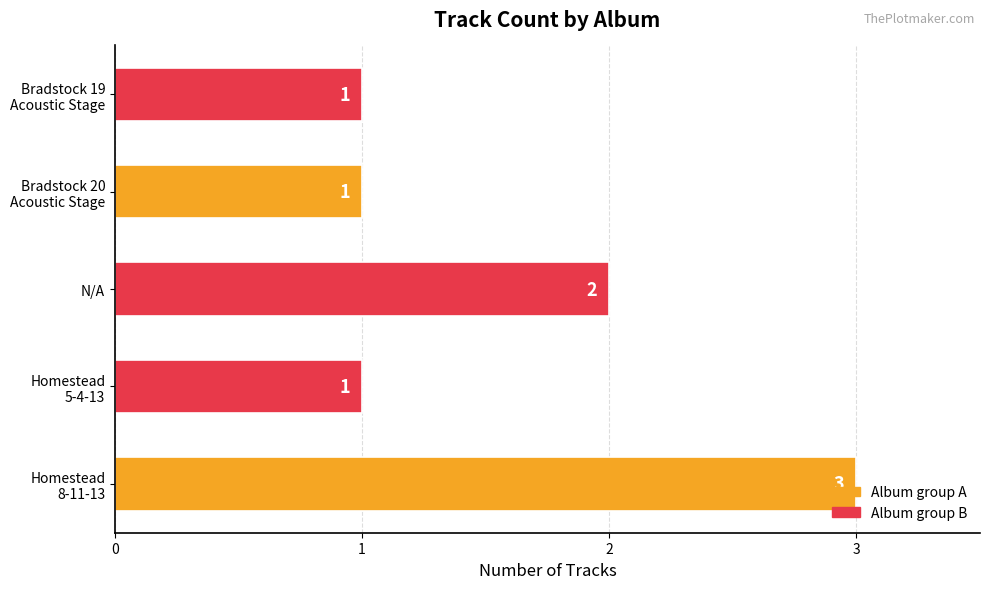

What is the sum of all values?

8